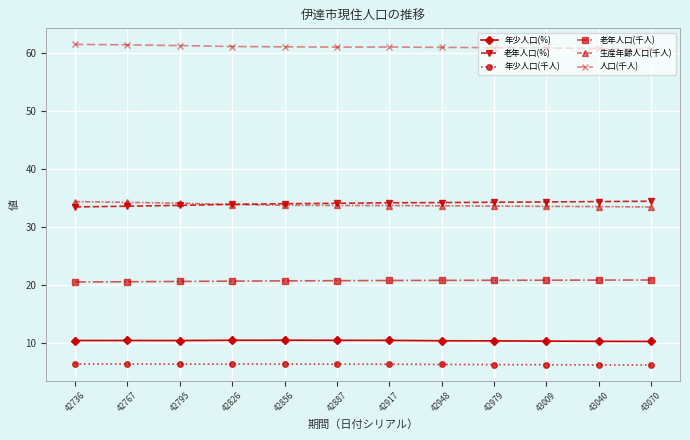

Rank the series at 42767 from lowest to highest value.

年少人口(千人), 年少人口(%), 老年人口(千人), 老年人口(%), 生産年齢人口(千人), 人口(千人)